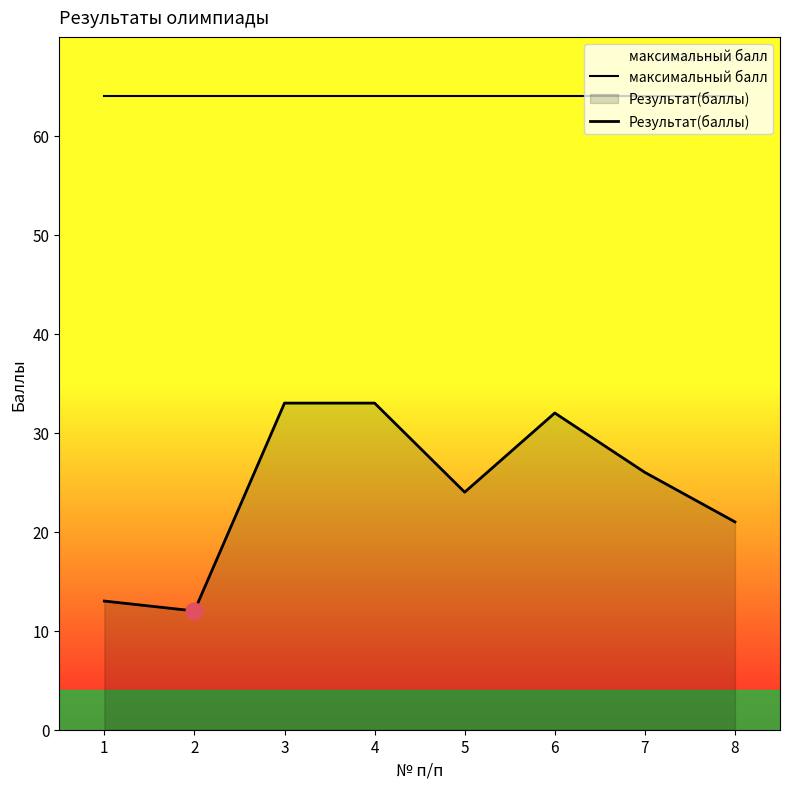

In Результат(баллы), how many points are higher than both neighbors (excluding endpoints)?

1